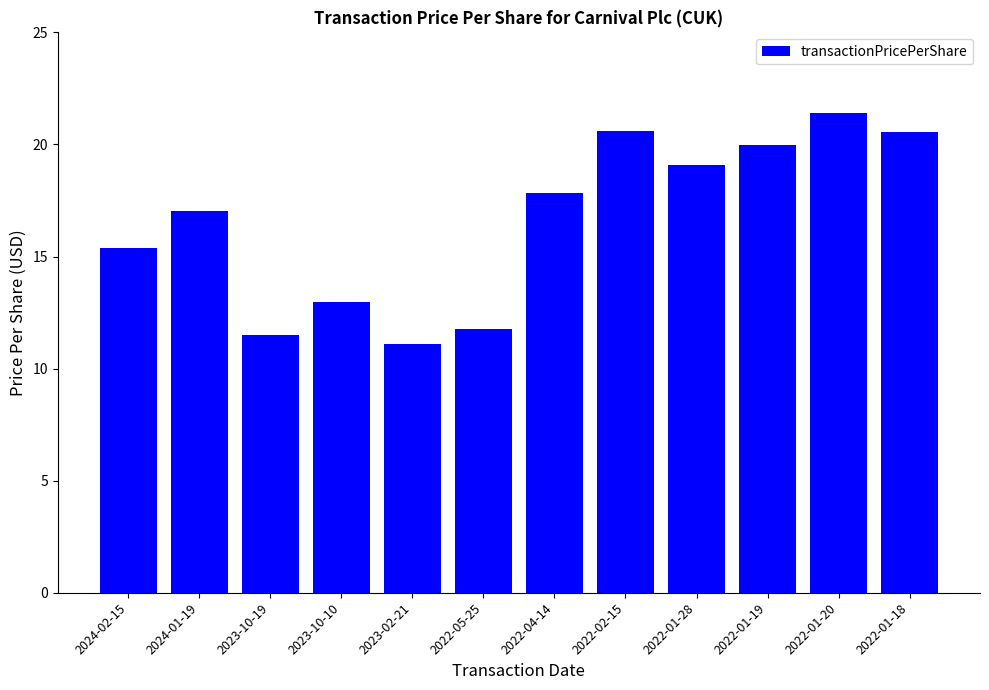

Reading right to left, what are all the values shown in this chart?

2022-01-18=20.6	2022-01-20=21.4	2022-01-19=20.0	2022-01-28=19.1	2022-02-15=20.6	2022-04-14=17.8	2022-05-25=11.8	2023-02-21=11.1	2023-10-10=13.0	2023-10-19=11.5	2024-01-19=17.0	2024-02-15=15.4